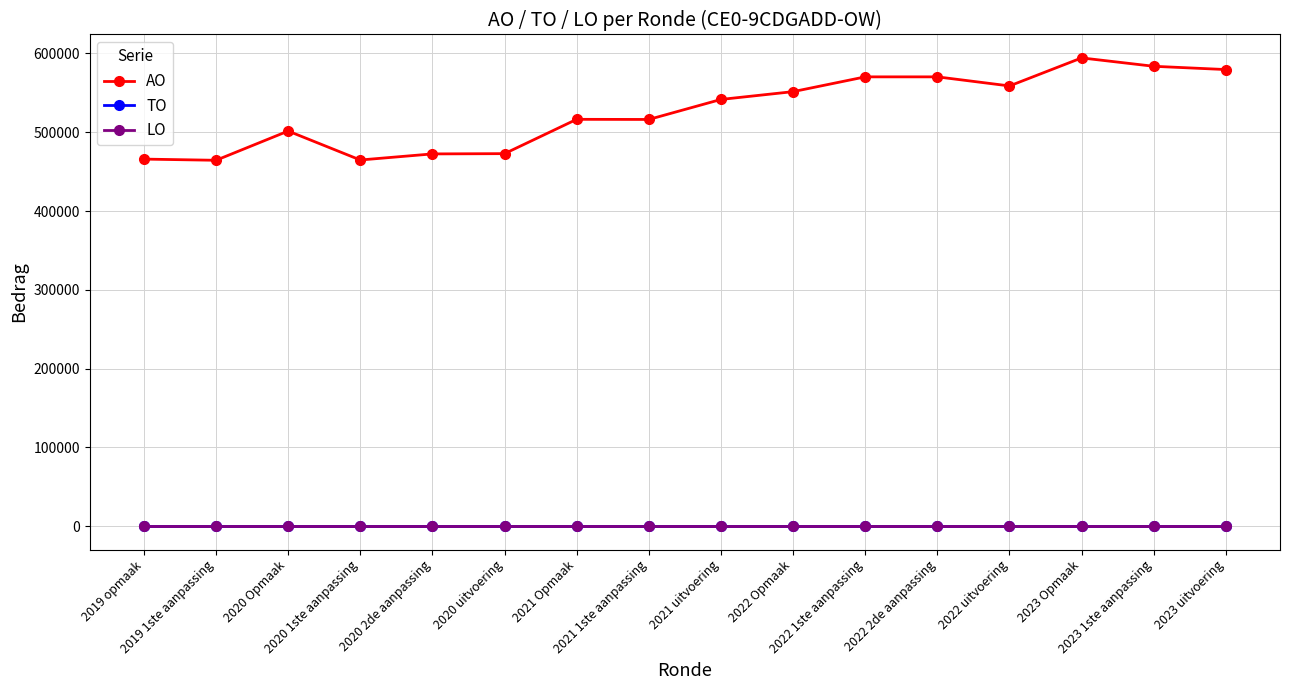

True or false: LO and AO intersect in this chart.

False